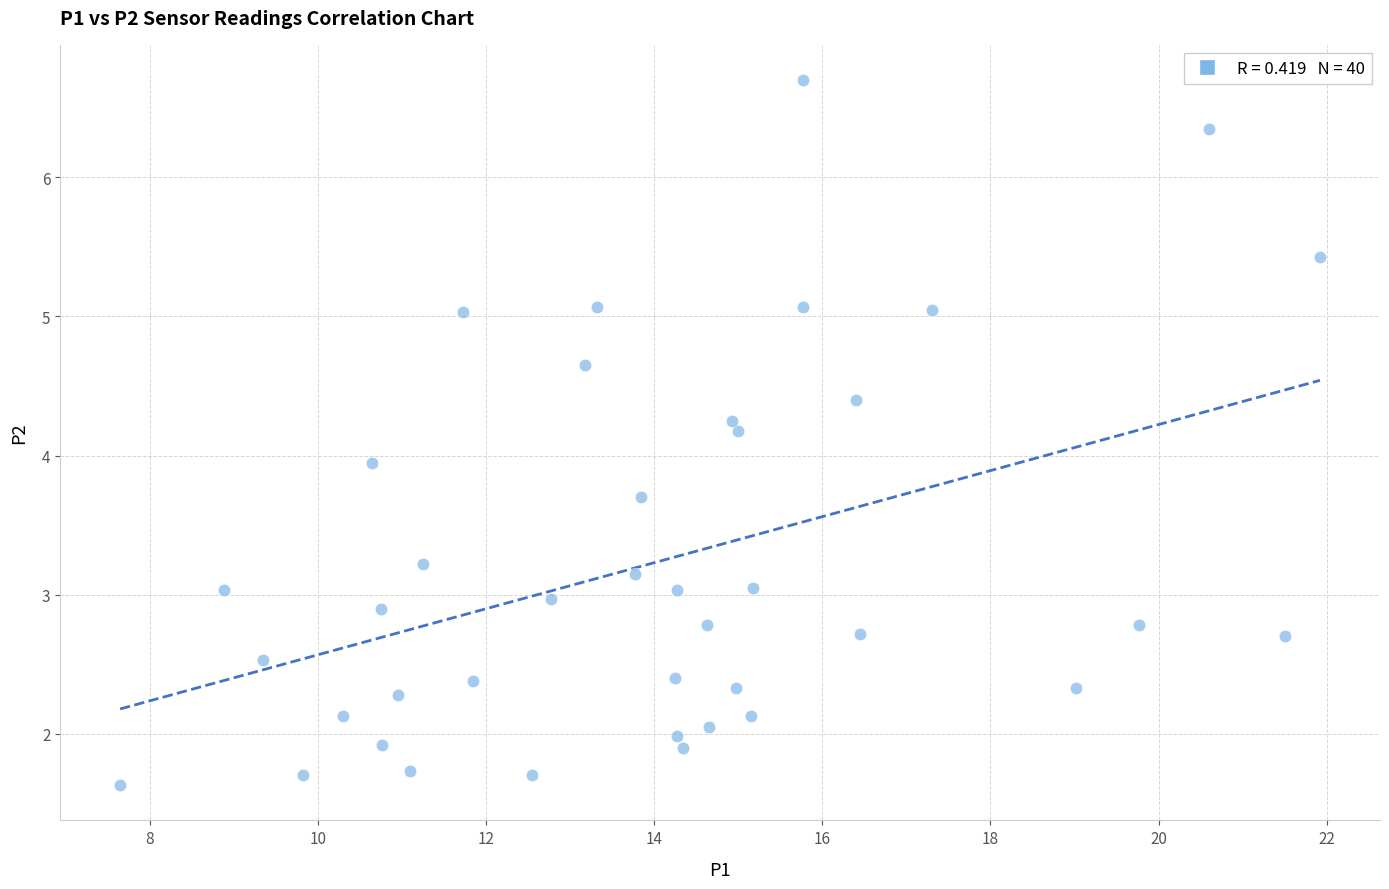

What is the range of Y values (max minus min)?

5.1